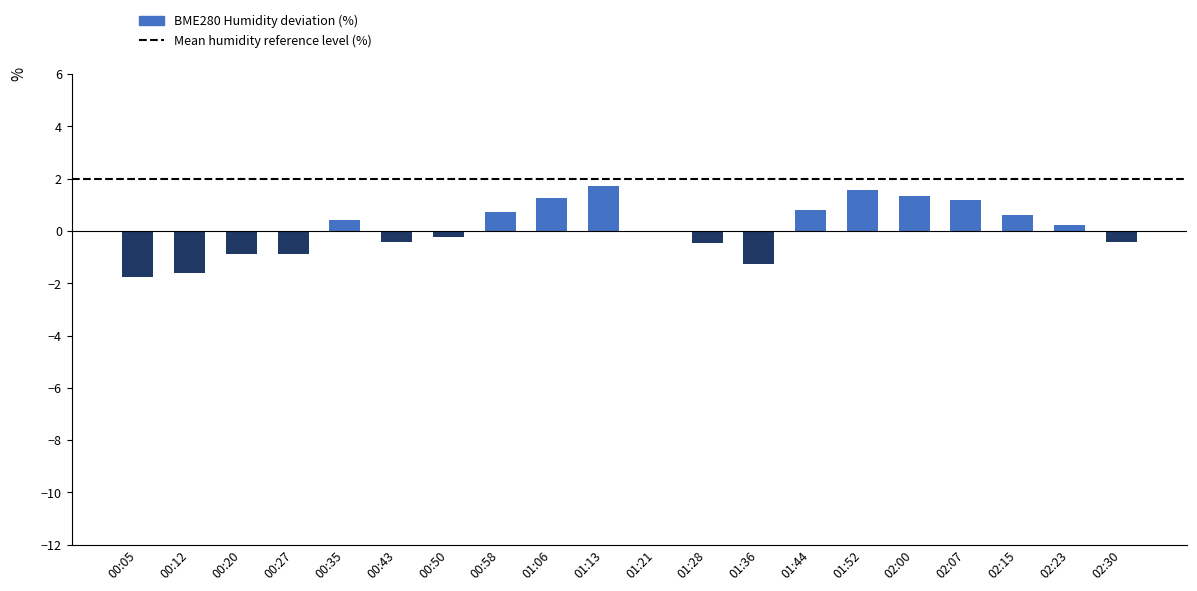

How many categories are shown in the chart?

20